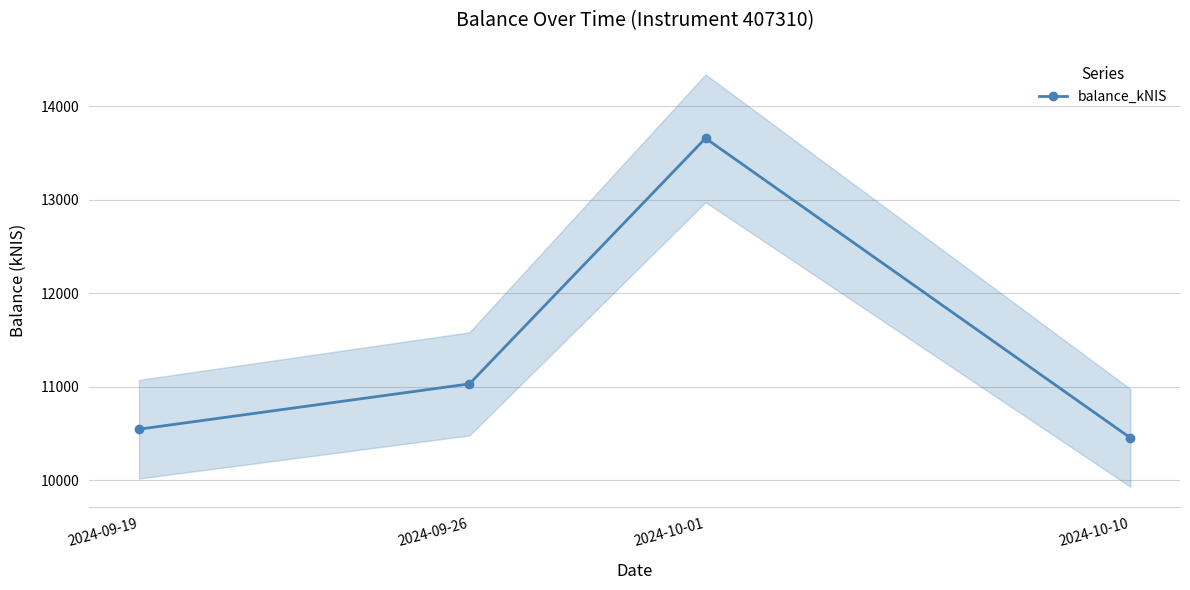

Reading left to right, list all the values displayed in this chart.

2024-09-19=10547.4	2024-09-26=11032.4	2024-10-01=13659.7	2024-10-10=10454.4